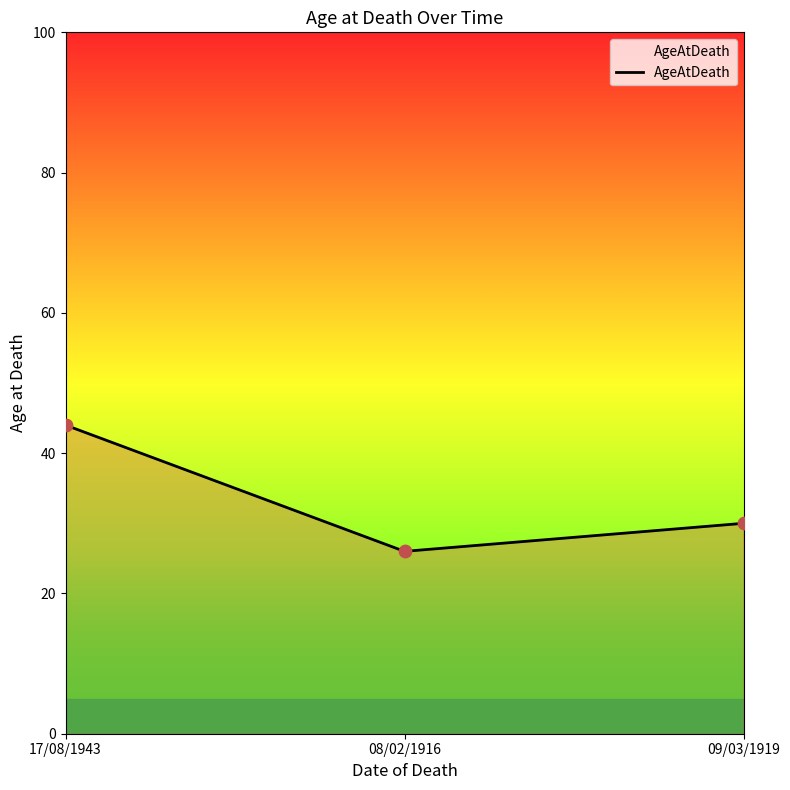

Between 08/02/1916 and 09/03/1919, which is larger?

09/03/1919